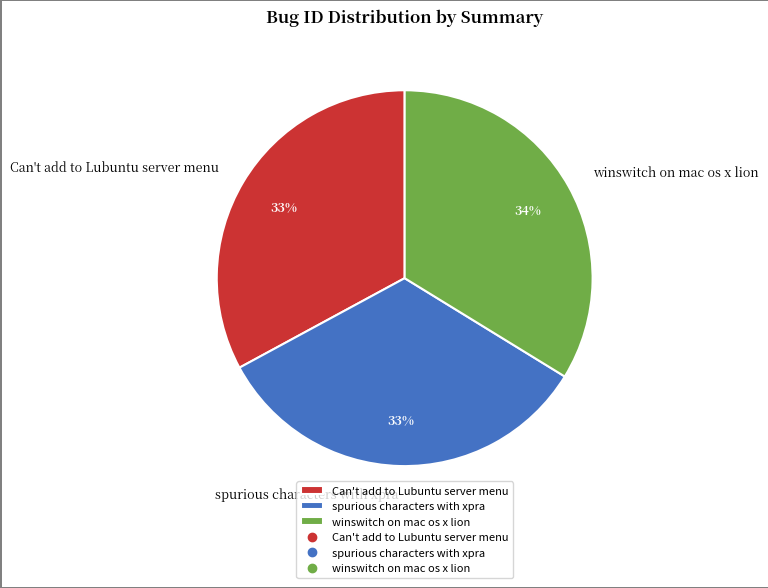

Is winswitch on mac os x lion the majority of the pie?

No